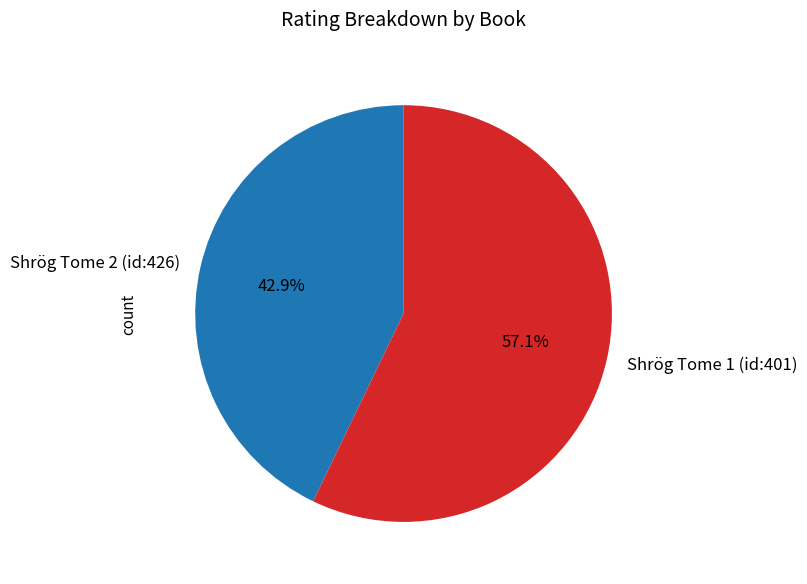

Is there any slice that represents more than half of the pie?

Yes